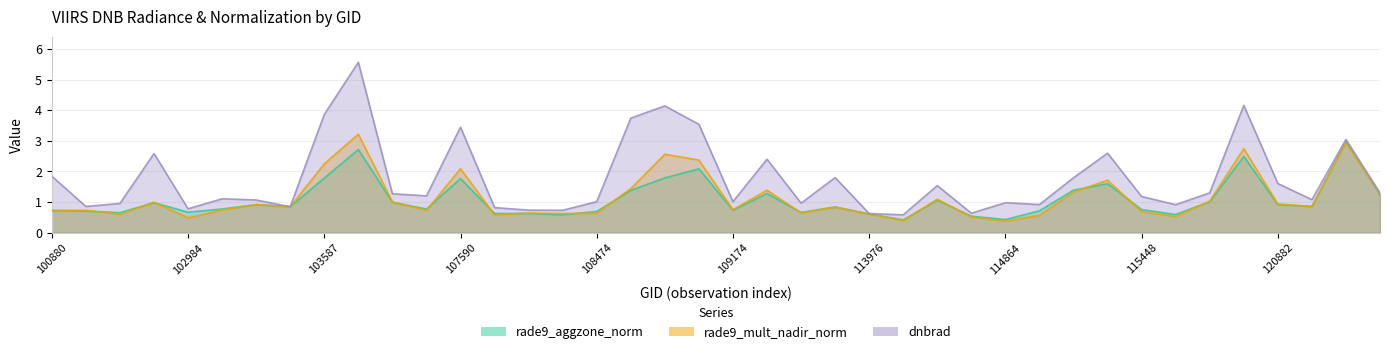

What is the difference between the highest and lowest values at 103713?

0.3